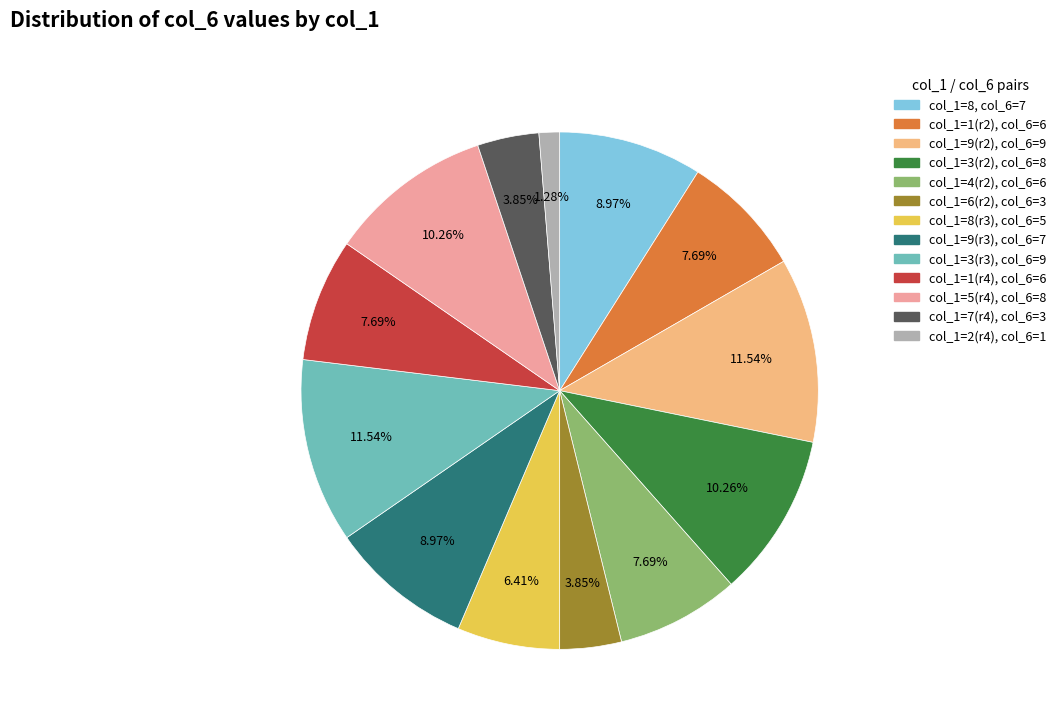

Does any single category account for the majority?

No